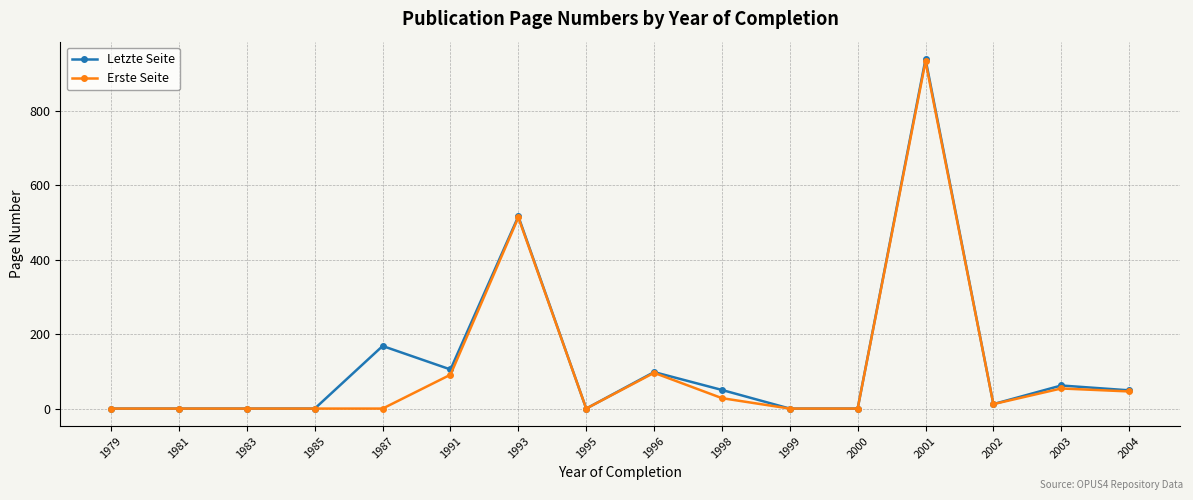

Does the chart have visible grid lines?

Yes